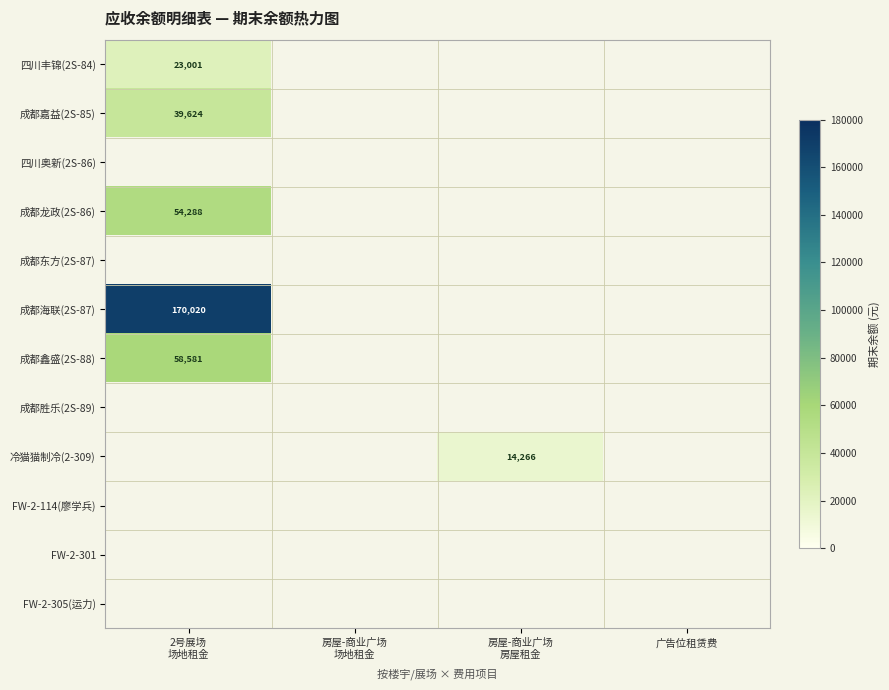

Is it true that 成都鑫盛(2S-88) equals 91346.3 at 2号展场 场地租金?

False